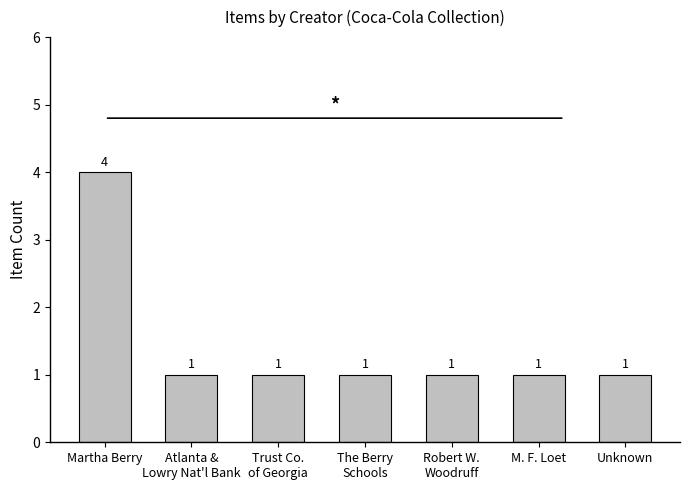

Reading left to right, list all the values displayed in this chart.

Martha Berry=4	Atlanta &
Lowry Nat'l Bank=1	Trust Co.
of Georgia=1	The Berry
Schools=1	Robert W.
Woodruff=1	M. F. Loet=1	Unknown=1